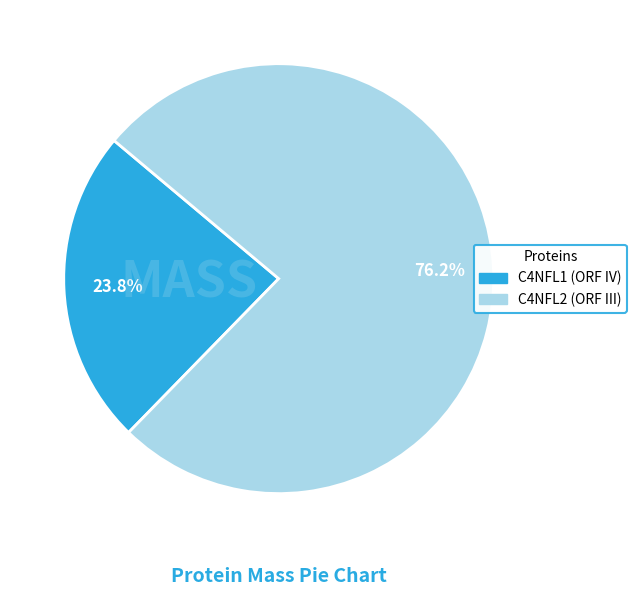

Which category has the smallest portion of the pie?

C4NFL1 (ORF IV)